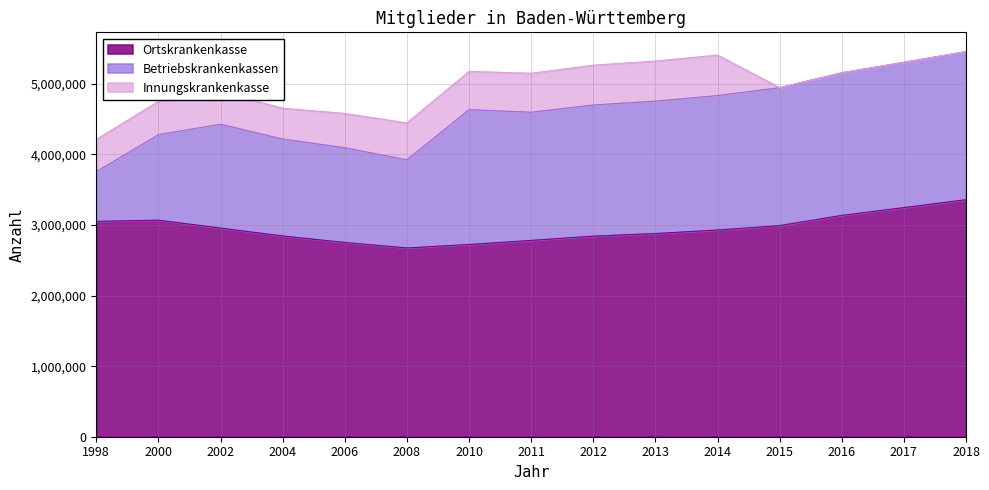

Is the value of Innungskrankenkasse at 2014 greater than the value of Ortskrankenkasse at 2013?

No